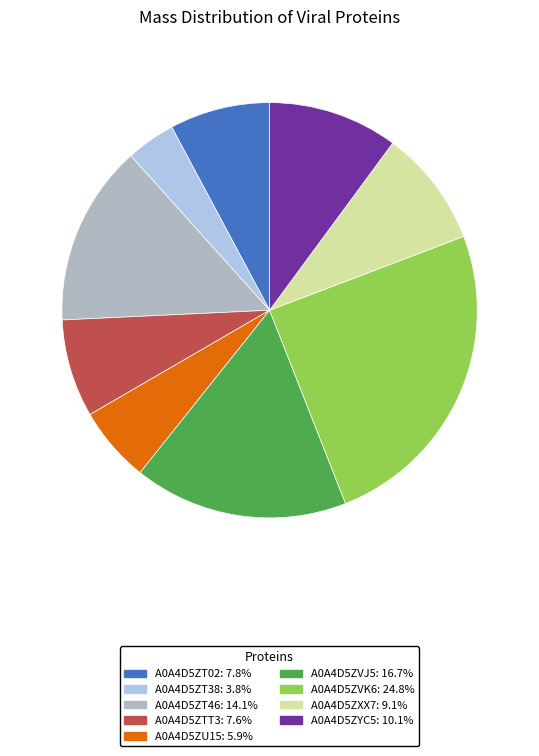

How many slices are in this pie chart?

9